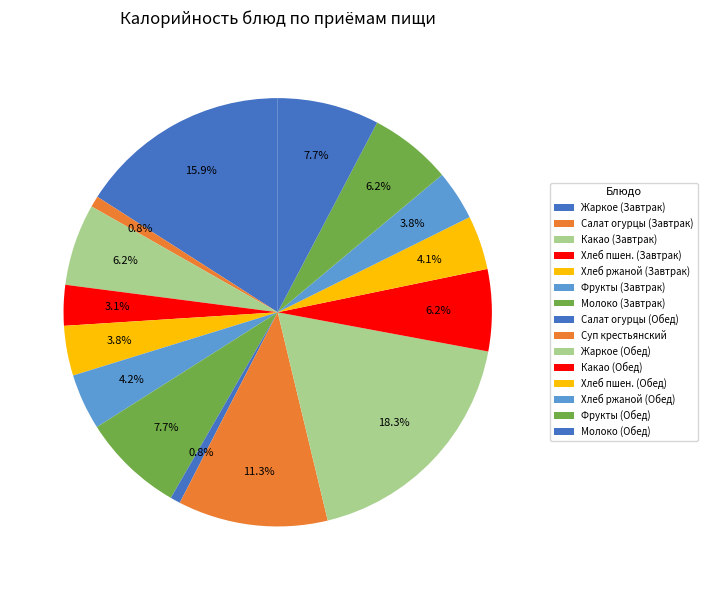

To the nearest percent, what is the difference between the largest and smallest slice percentages?

18%